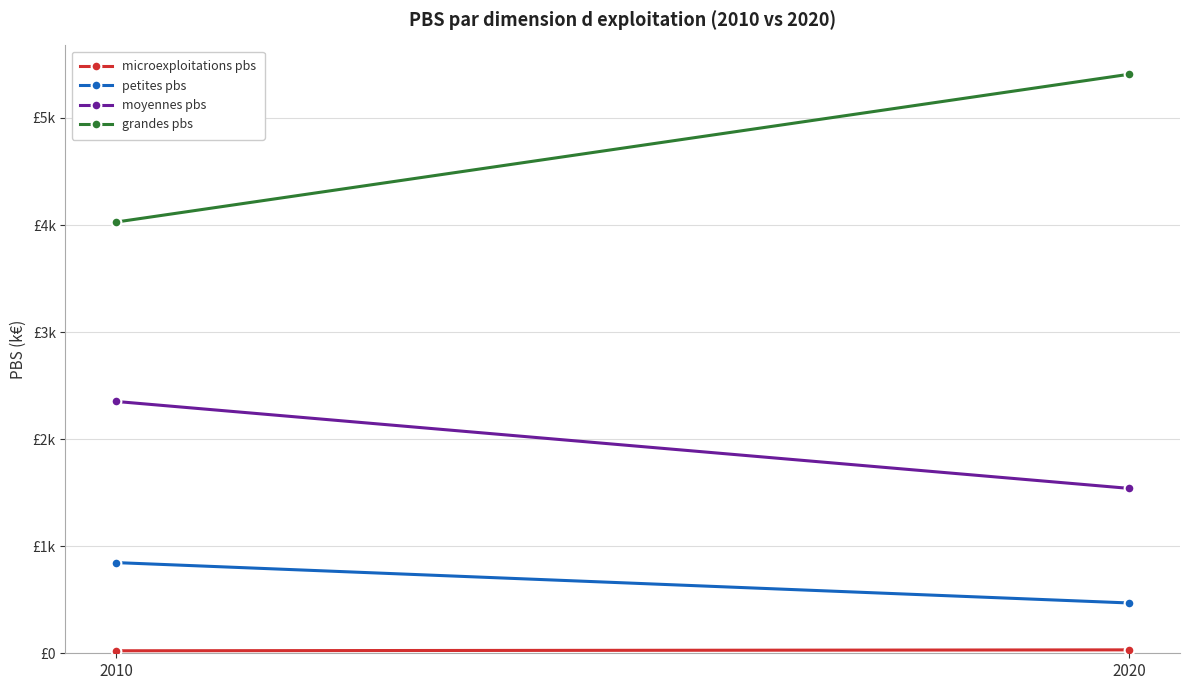

What is the value of the moyennes pbs point at the 2nd from the left?

1539.9